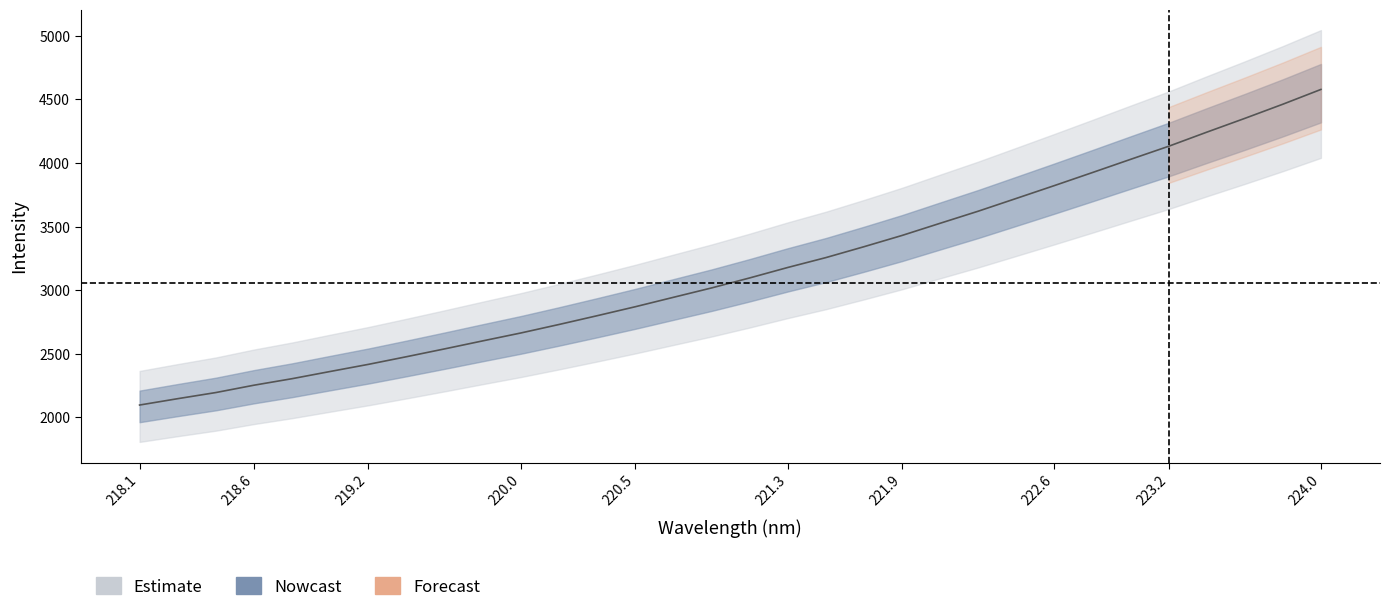

True or false: there are more than 1 points higher than both neighbors.

False